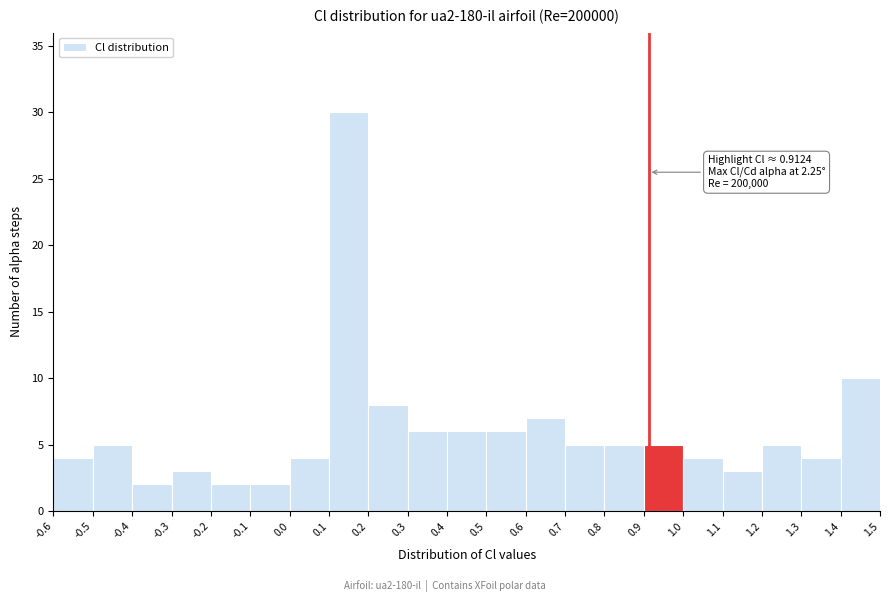

Which range on the x-axis has the tallest bar?

0.1 to 0.2